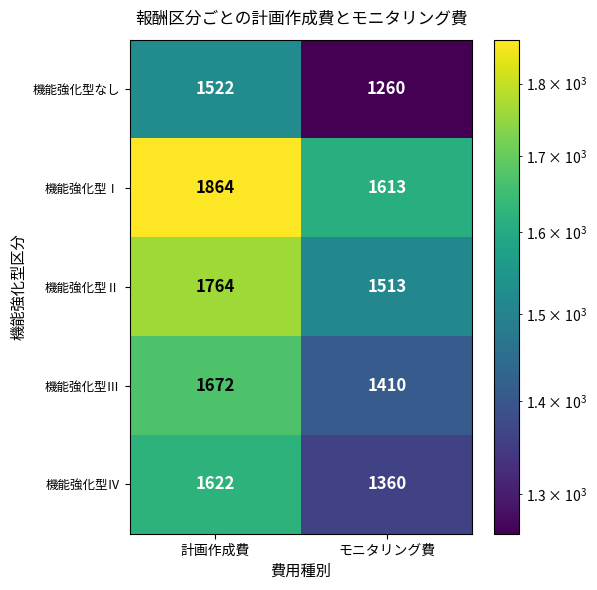

At モニタリング費, list the series in order from smallest to largest.

機能強化型なし, 機能強化型Ⅳ, 機能強化型Ⅲ, 機能強化型Ⅱ, 機能強化型Ⅰ